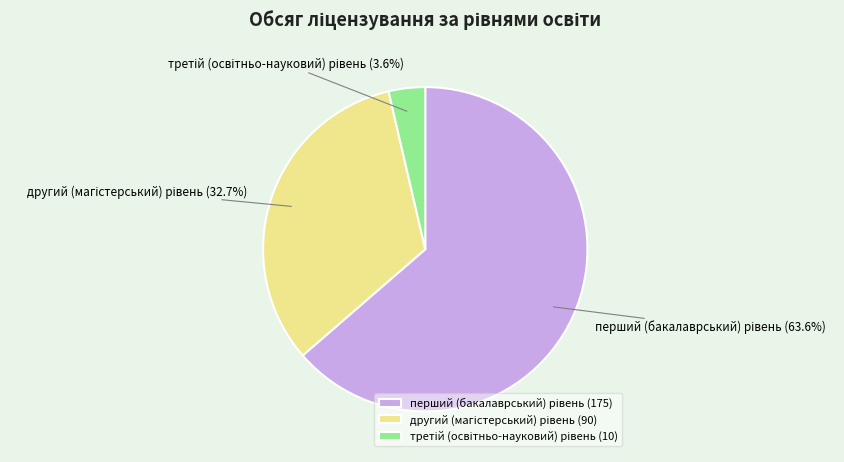

Does any single category account for the majority?

Yes